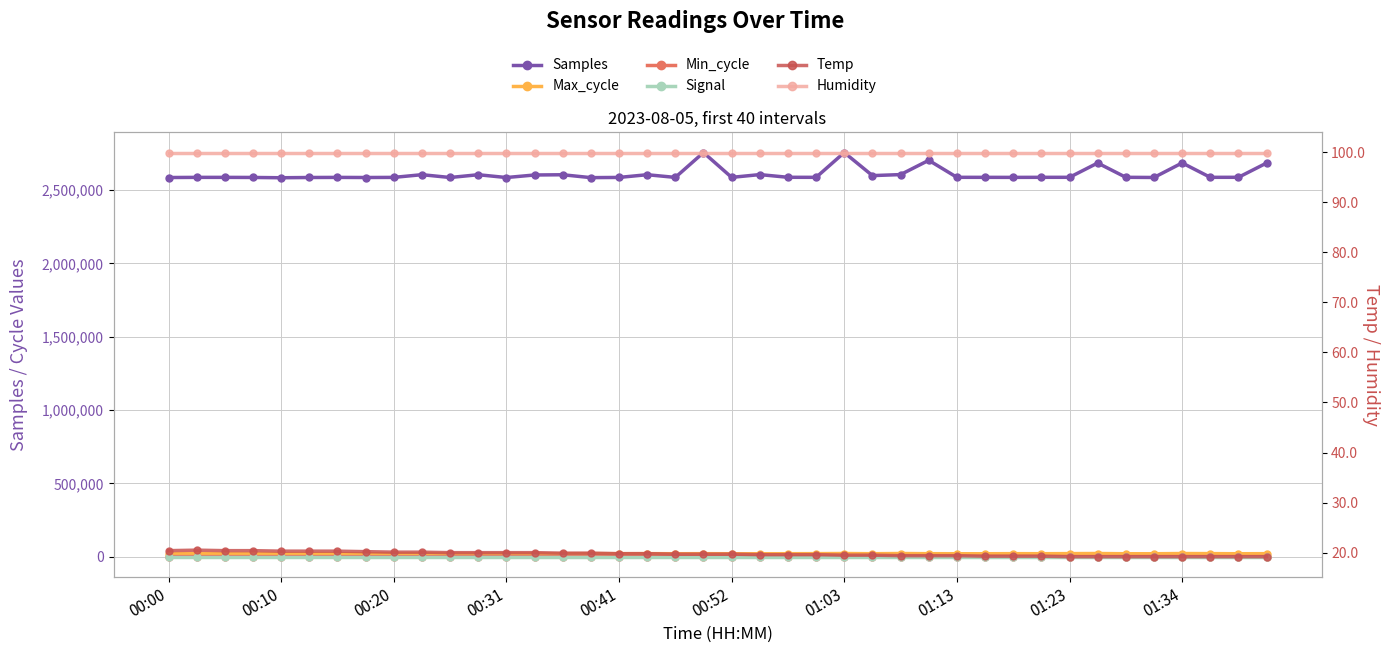

The Signal series shows 31.0 at 22. True or false?

True